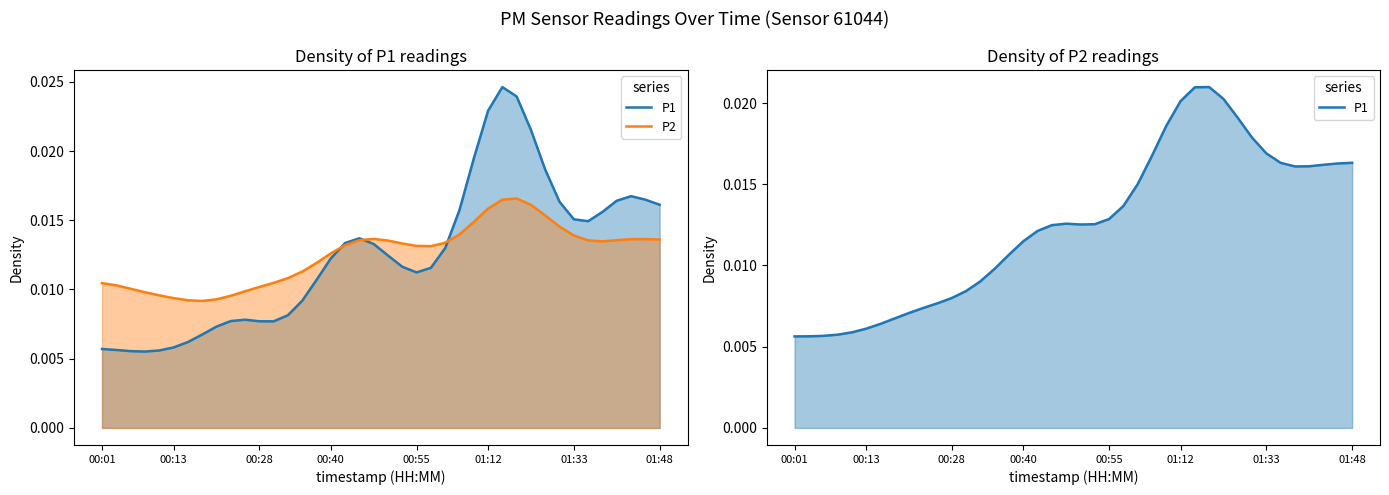

What position from the left is 00:13?

2